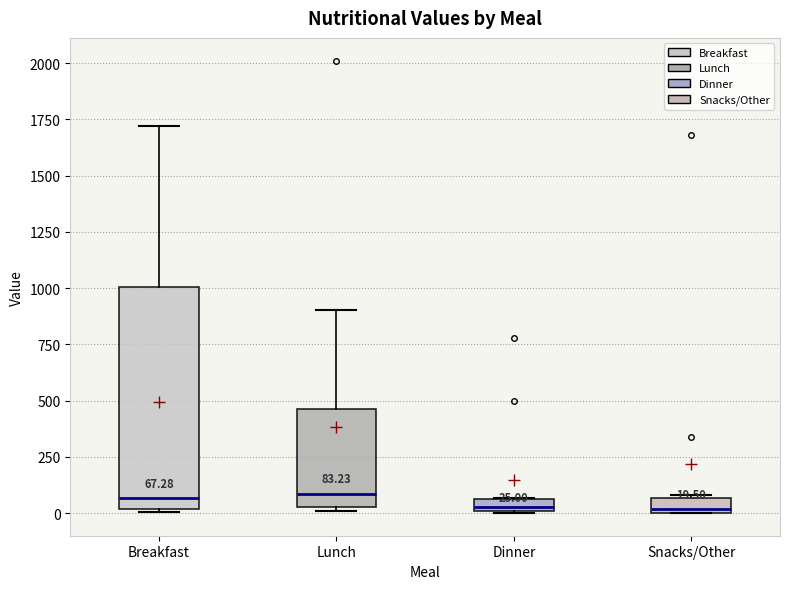

Which box is the tallest, from its lower edge to its upper edge?

Breakfast